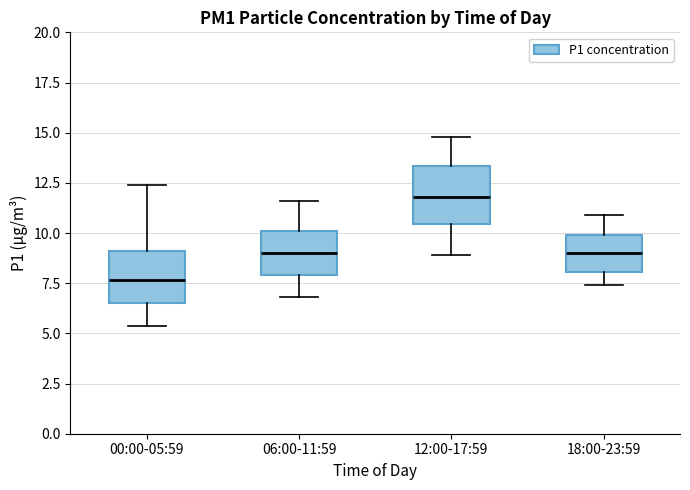

Where does the upper whisker of the box for 18:00-23:59 end on the y-axis? The values are not printed on the chart, so give them approximately, as read against the axis.

11.0